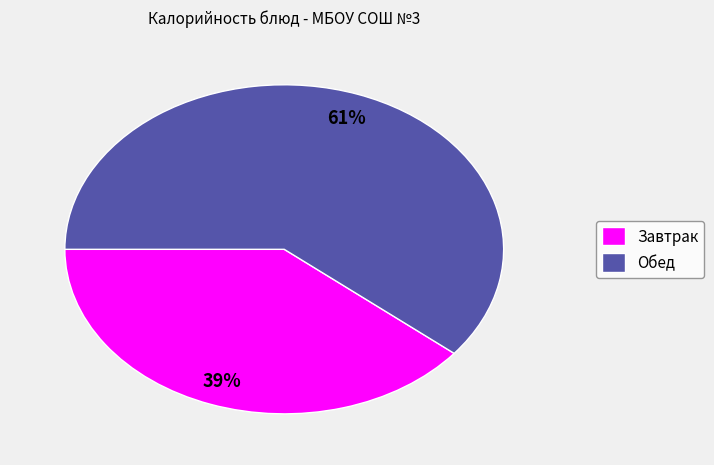

Rank the categories by value from highest to lowest.

Обед, Завтрак